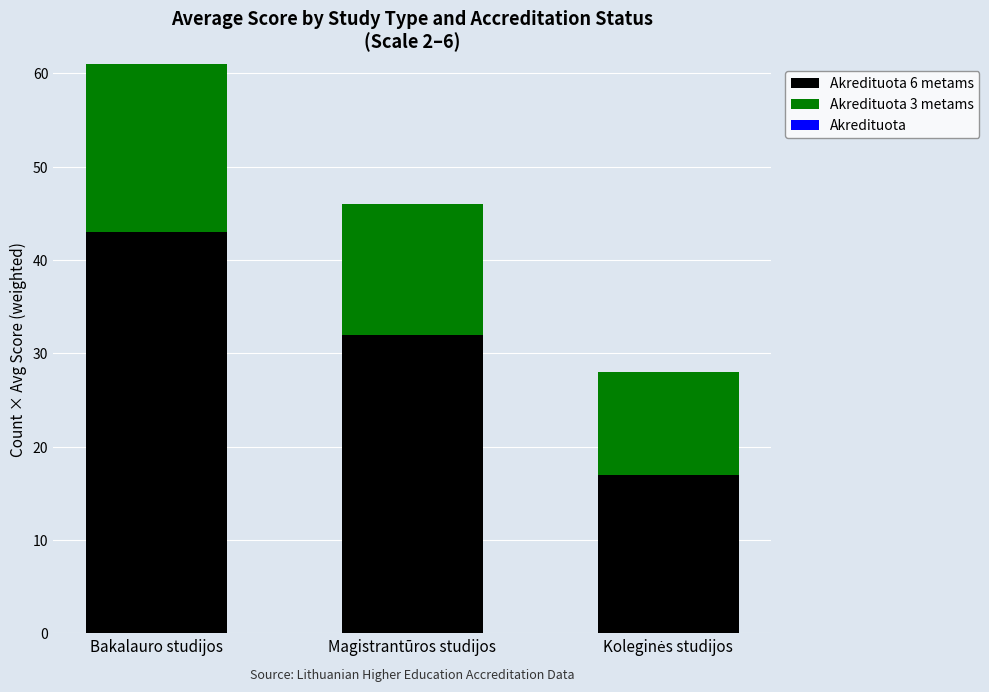

The Akredituota 6 metams series shows 67.1 at Bakalauro studijos. True or false?

False